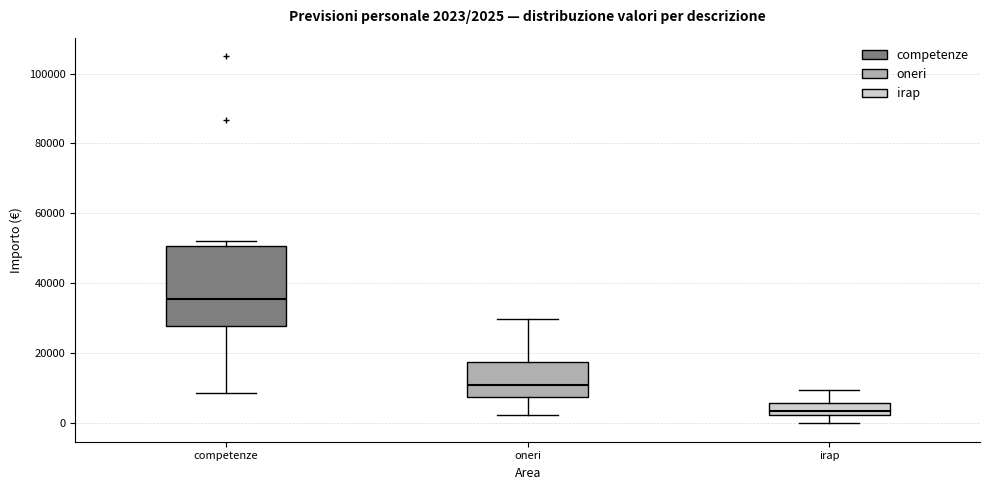

Comparing the boxes themselves (not the whiskers), which one is the tallest?

competenze